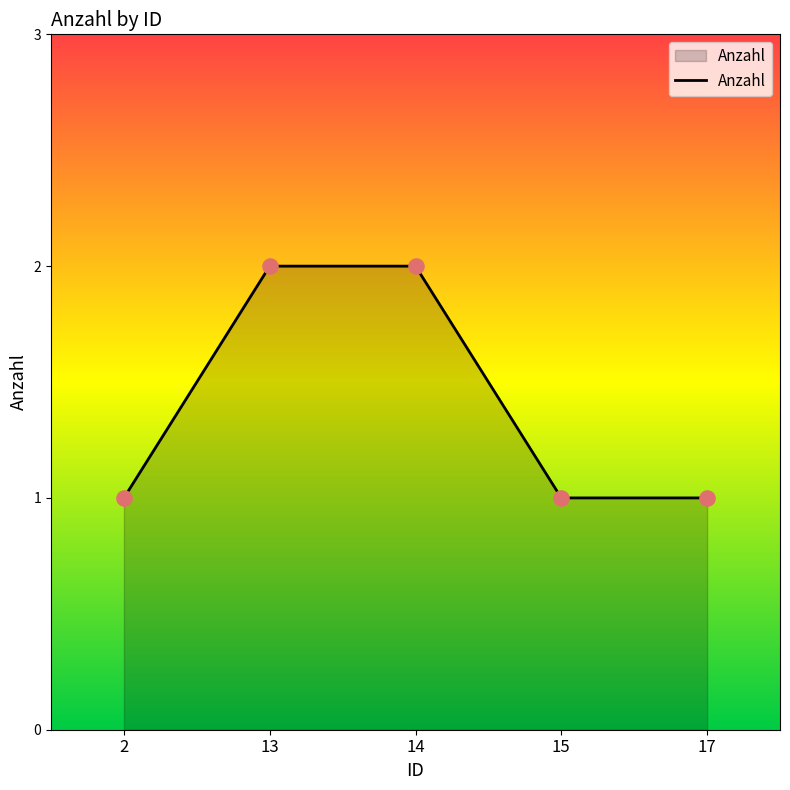

What is the ratio of the value at 2 to the value at 13?

0.5